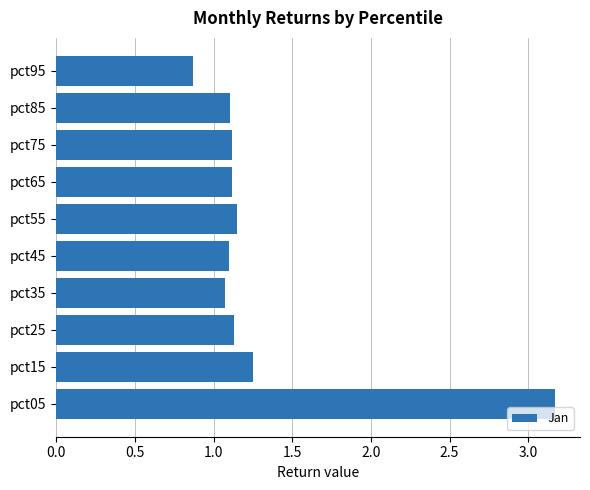

At which category does the chart reach its minimum across all series?

pct95